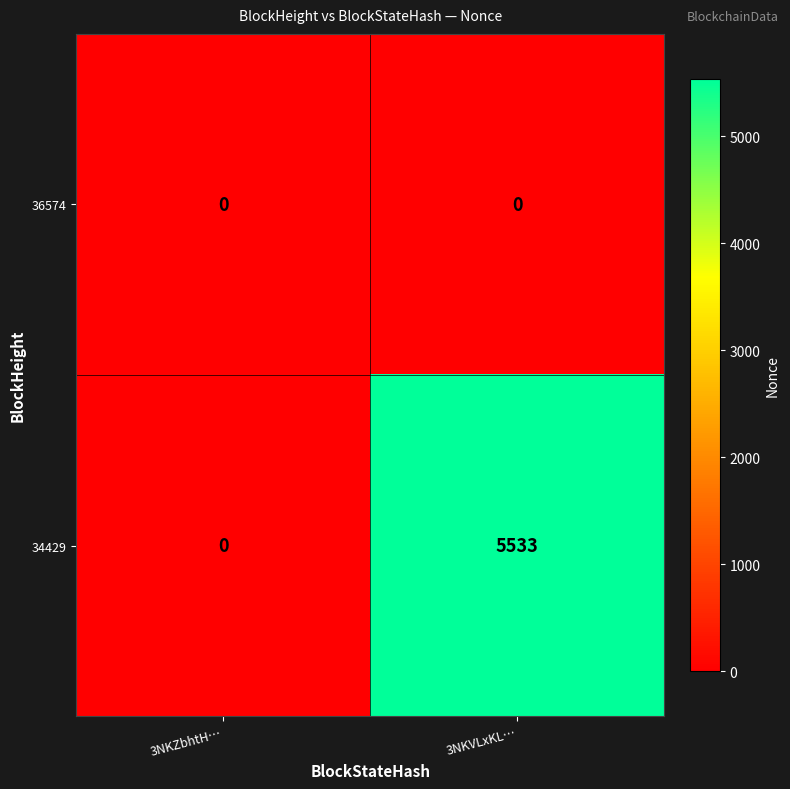

At which category does the chart reach its peak across all series?

3NKVLxKL…